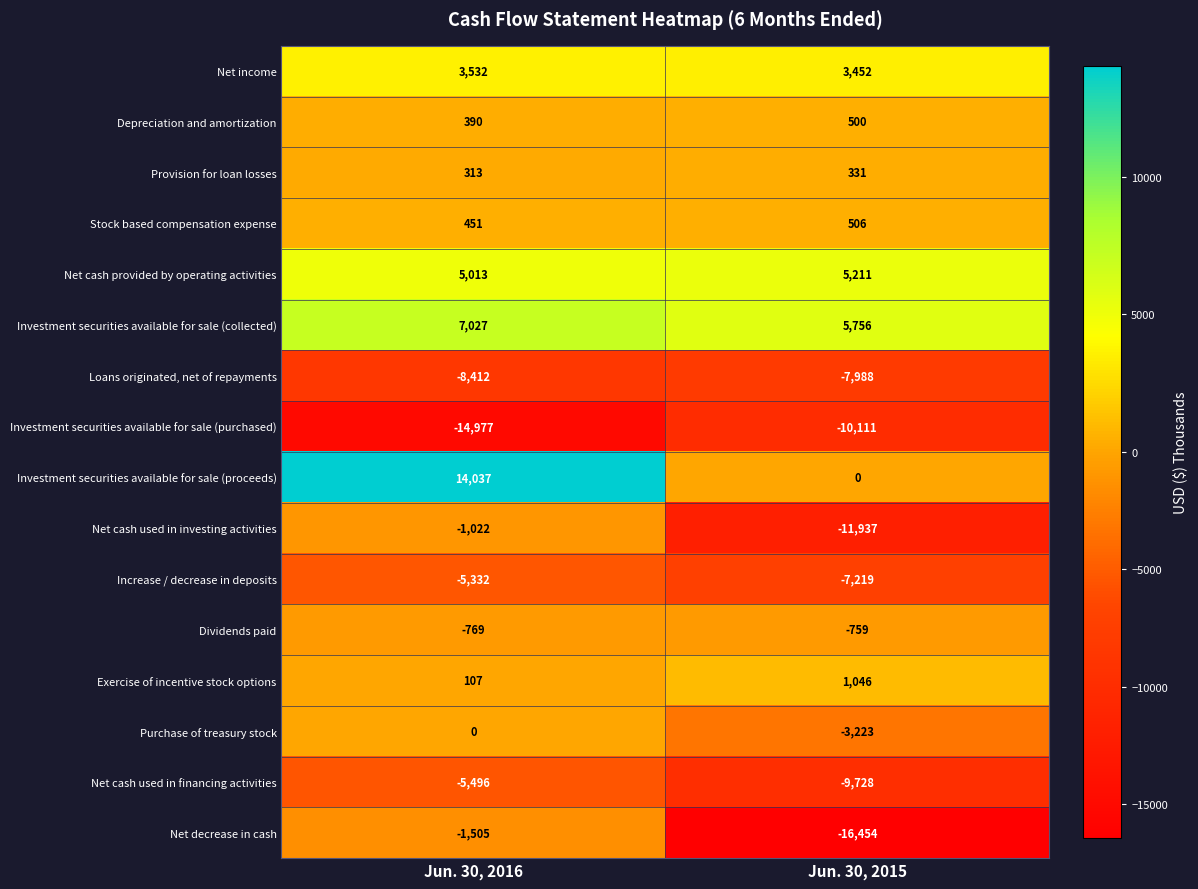

At Jun. 30, 2016, list the series in order from smallest to largest.

Investment securities available for sale (purchased), Loans originated, net of repayments, Net cash used in financing activities, Increase / decrease in deposits, Net decrease in cash, Net cash used in investing activities, Dividends paid, Purchase of treasury stock, Exercise of incentive stock options, Provision for loan losses, Depreciation and amortization, Stock based compensation expense, Net income, Net cash provided by operating activities, Investment securities available for sale (collected), Investment securities available for sale (proceeds)